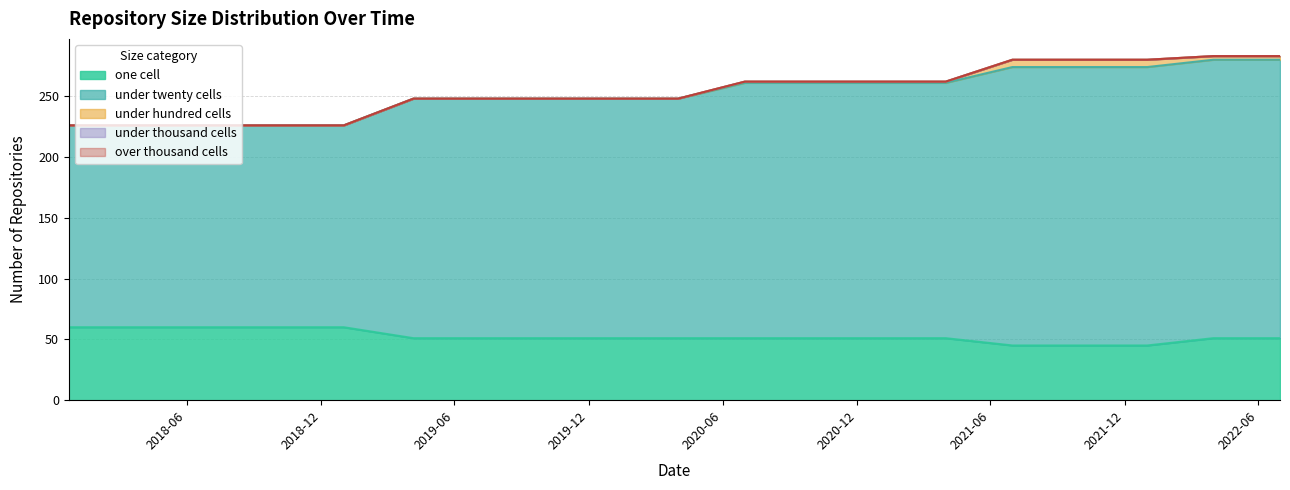

What is the spread (max minus min) of values at 2022-07-01?

229